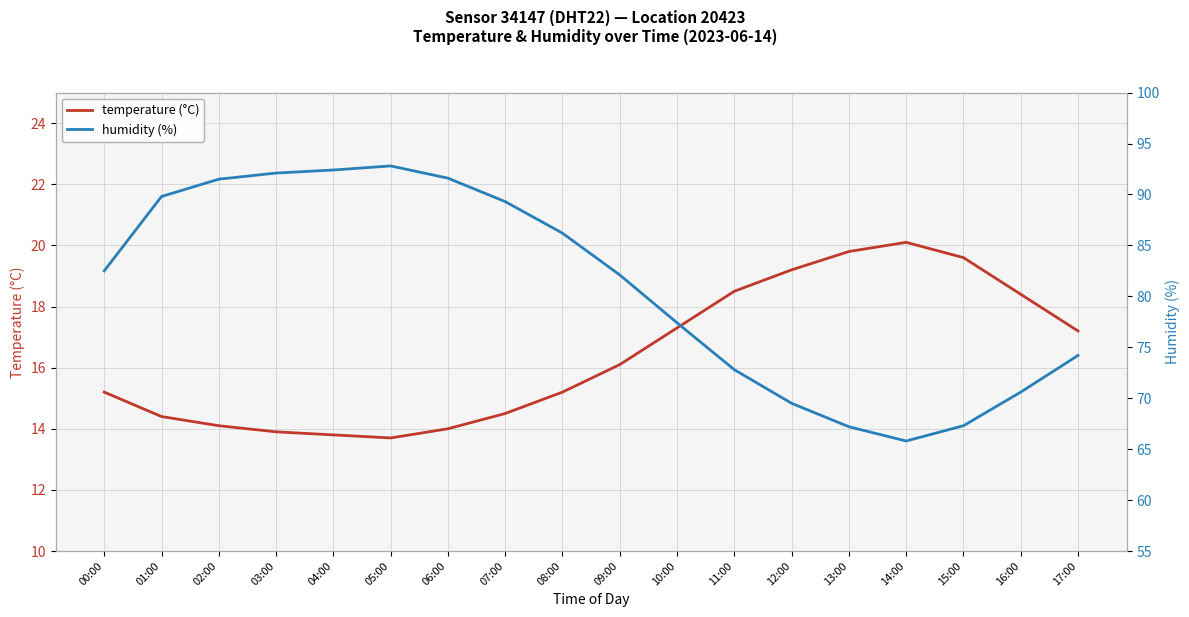

True or false: humidity (%) and temperature (°C) intersect in this chart.

False